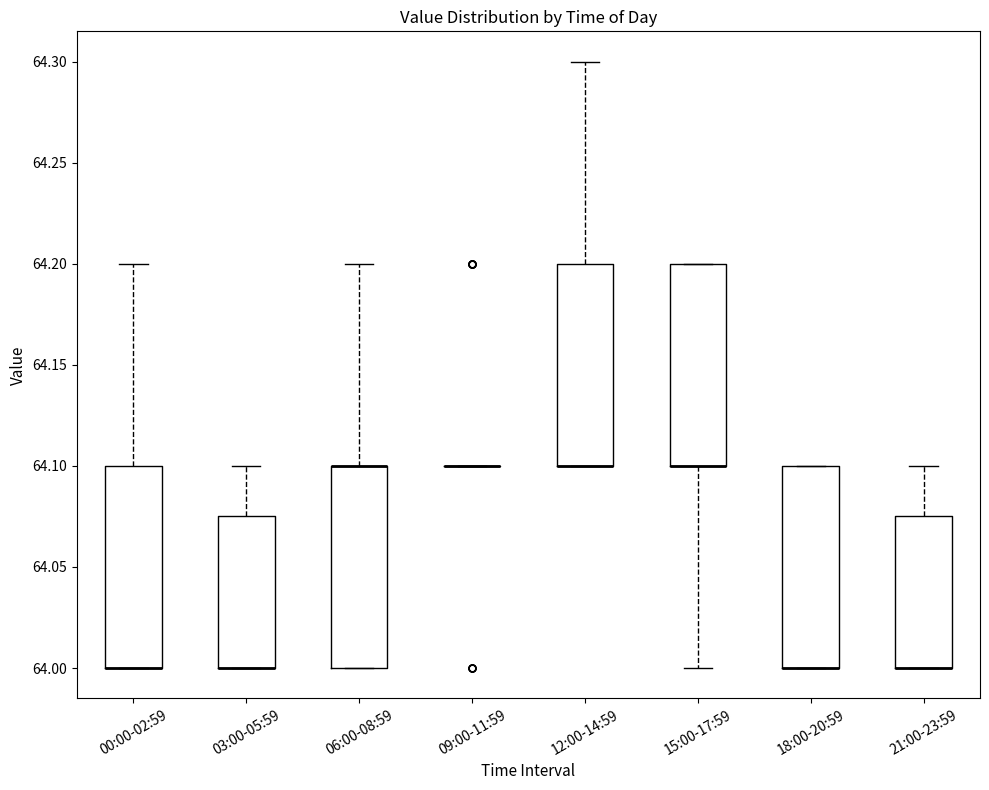

Reading left to right, read every box against the y-axis: the position of its median line, the range the box covers, and the ends of its whiskers. The values are not printed on the chart, so give them approximately, as read against the axis.

00:00-02:59: median 64.000 (drawn on the box's lower edge), box 64.000 to 64.100, whiskers 64.000 to 64.200
03:00-05:59: median 64.000 (drawn on the box's lower edge), box 64.000 to 64.075, whiskers 64.000 to 64.100
06:00-08:59: median 64.100 (drawn on the box's upper edge), box 64.000 to 64.100, whiskers 64.000 to 64.200
09:00-11:59: box collapsed to a line at 64.100, whiskers 64.100 to 64.100
12:00-14:59: median 64.100 (drawn on the box's lower edge), box 64.100 to 64.200, whiskers 64.100 to 64.300
15:00-17:59: median 64.100 (drawn on the box's lower edge), box 64.100 to 64.200, whiskers 64.000 to 64.200
18:00-20:59: median 64.000 (drawn on the box's lower edge), box 64.000 to 64.100, whiskers 64.000 to 64.100
21:00-23:59: median 64.000 (drawn on the box's lower edge), box 64.000 to 64.075, whiskers 64.000 to 64.100